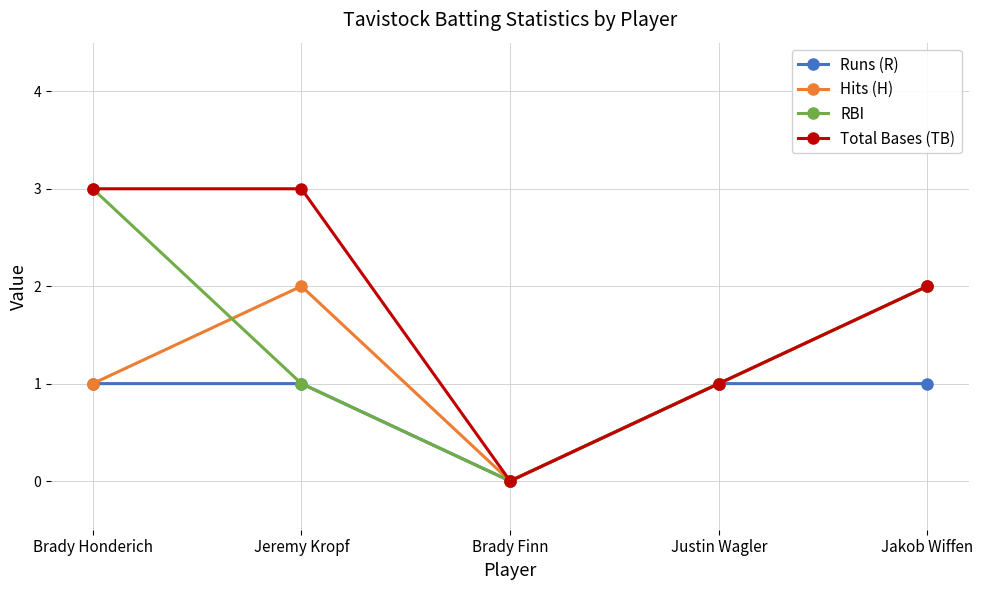

Reading left to right, what are all the values shown in this chart?

Runs (R): Brady Honderich=1	Jeremy Kropf=1	Brady Finn=0	Justin Wagler=1	Jakob Wiffen=1
Hits (H): Brady Honderich=1	Jeremy Kropf=2	Brady Finn=0	Justin Wagler=1	Jakob Wiffen=2
RBI: Brady Honderich=3	Jeremy Kropf=1	Brady Finn=0	Justin Wagler=1	Jakob Wiffen=2
Total Bases (TB): Brady Honderich=3	Jeremy Kropf=3	Brady Finn=0	Justin Wagler=1	Jakob Wiffen=2